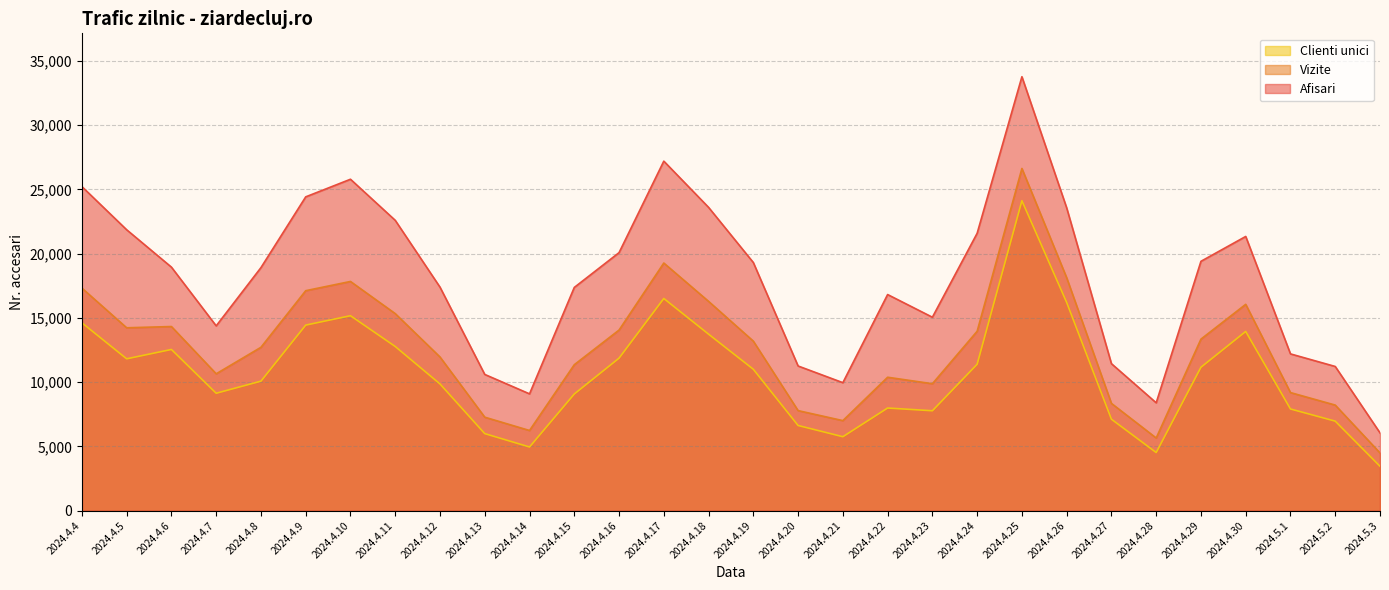

Reading right to left, extract all data points from this chart.

Afisari: 2024.5.3=6051	2024.5.2=11220	2024.5.1=12200	2024.4.30=21343	2024.4.29=19408	2024.4.28=8392	2024.4.27=11439	2024.4.26=23571	2024.4.25=33779	2024.4.24=21592	2024.4.23=15055	2024.4.22=16820	2024.4.21=9959	2024.4.20=11258	2024.4.19=19313	2024.4.18=23608	2024.4.17=27206	2024.4.16=20083	2024.4.15=17374	2024.4.14=9088	2024.4.13=10600	2024.4.12=17396	2024.4.11=22598	2024.4.10=25797	2024.4.9=24426	2024.4.8=18917	2024.4.7=14382	2024.4.6=18953	2024.4.5=21864	2024.4.4=25225
Vizite: 2024.5.3=4490	2024.5.2=8214	2024.5.1=9188	2024.4.30=16059	2024.4.29=13350	2024.4.28=5653	2024.4.27=8346	2024.4.26=18130	2024.4.25=26637	2024.4.24=13963	2024.4.23=9877	2024.4.22=10382	2024.4.21=7005	2024.4.20=7784	2024.4.19=13193	2024.4.18=16290	2024.4.17=19274	2024.4.16=14056	2024.4.15=11358	2024.4.14=6236	2024.4.13=7272	2024.4.12=11959	2024.4.11=15336	2024.4.10=17839	2024.4.9=17121	2024.4.8=12714	2024.4.7=10650	2024.4.6=14330	2024.4.5=14233	2024.4.4=17322
Clienti unici: 2024.5.3=3451	2024.5.2=6964	2024.5.1=7911	2024.4.30=13947	2024.4.29=11161	2024.4.28=4520	2024.4.27=7115	2024.4.26=16209	2024.4.25=24128	2024.4.24=11394	2024.4.23=7772	2024.4.22=7986	2024.4.21=5752	2024.4.20=6625	2024.4.19=11003	2024.4.18=13736	2024.4.17=16514	2024.4.16=11869	2024.4.15=9078	2024.4.14=4952	2024.4.13=5993	2024.4.12=9860	2024.4.11=12776	2024.4.10=15172	2024.4.9=14442	2024.4.8=10078	2024.4.7=9136	2024.4.6=12545	2024.4.5=11817	2024.4.4=14621